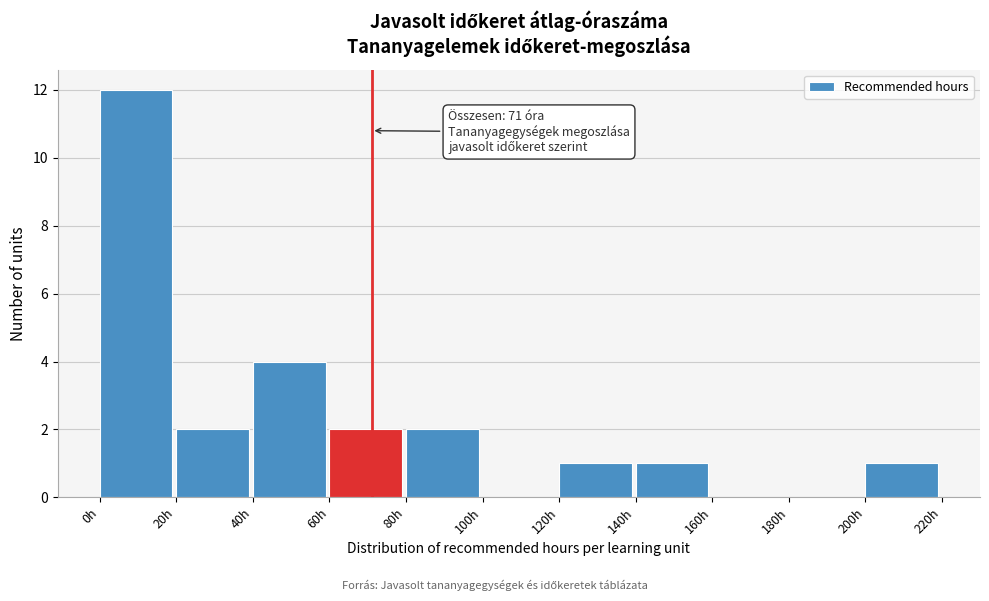

Over which range of the x-axis is the bar tallest?

0 to 20